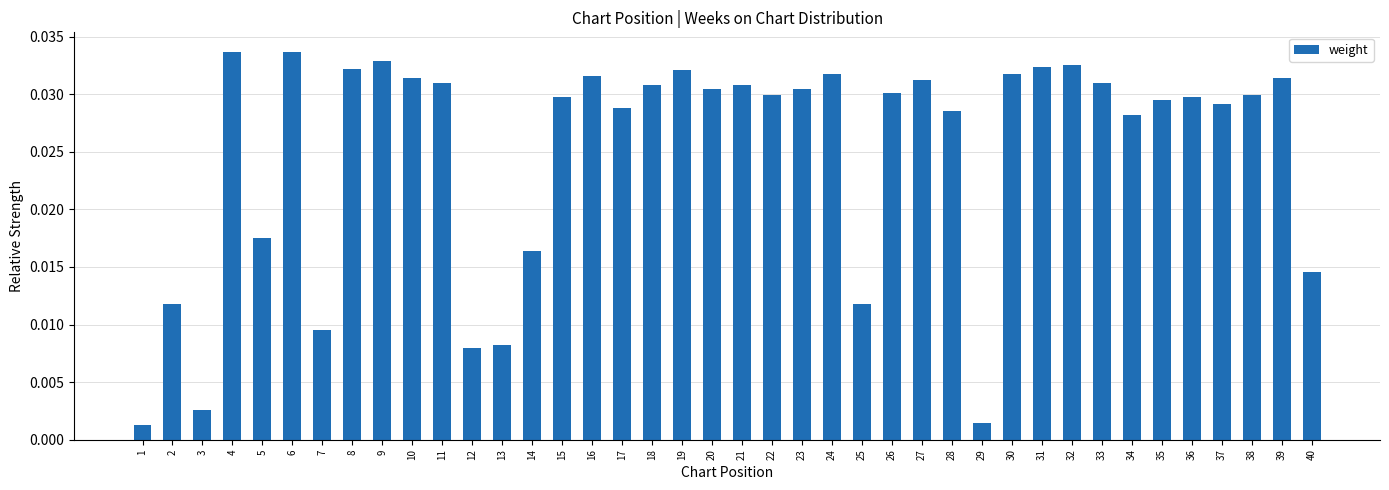

Which has a higher value, 8 or 34?

8